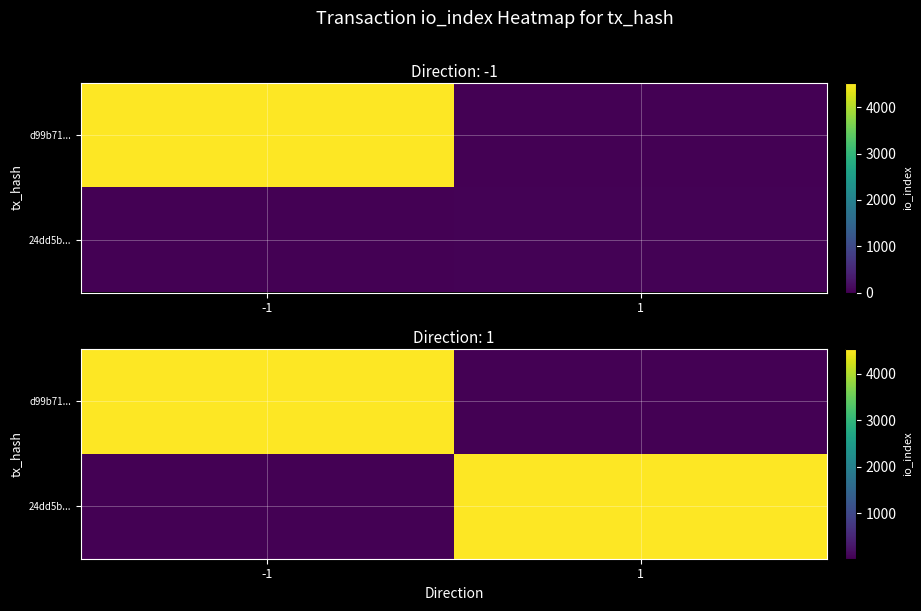

List the series in order of their peak value, lowest first.

d99b71..., 24dd5b...